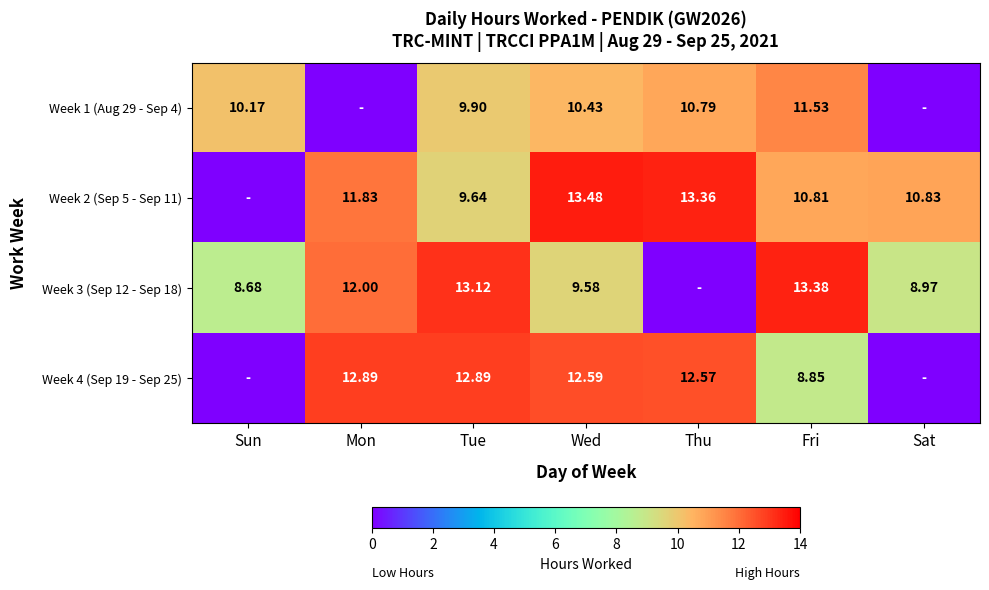

True or false: Week 4 (Sep 19 - Sep 25) has a value of 12.9 at Tue.

True